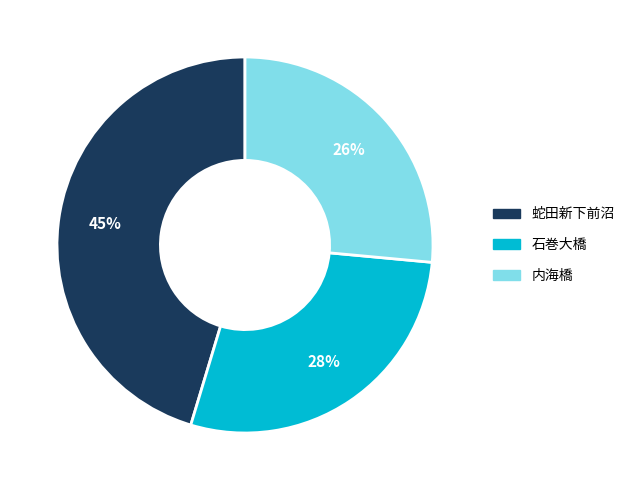

How many slices are in this pie chart?

3